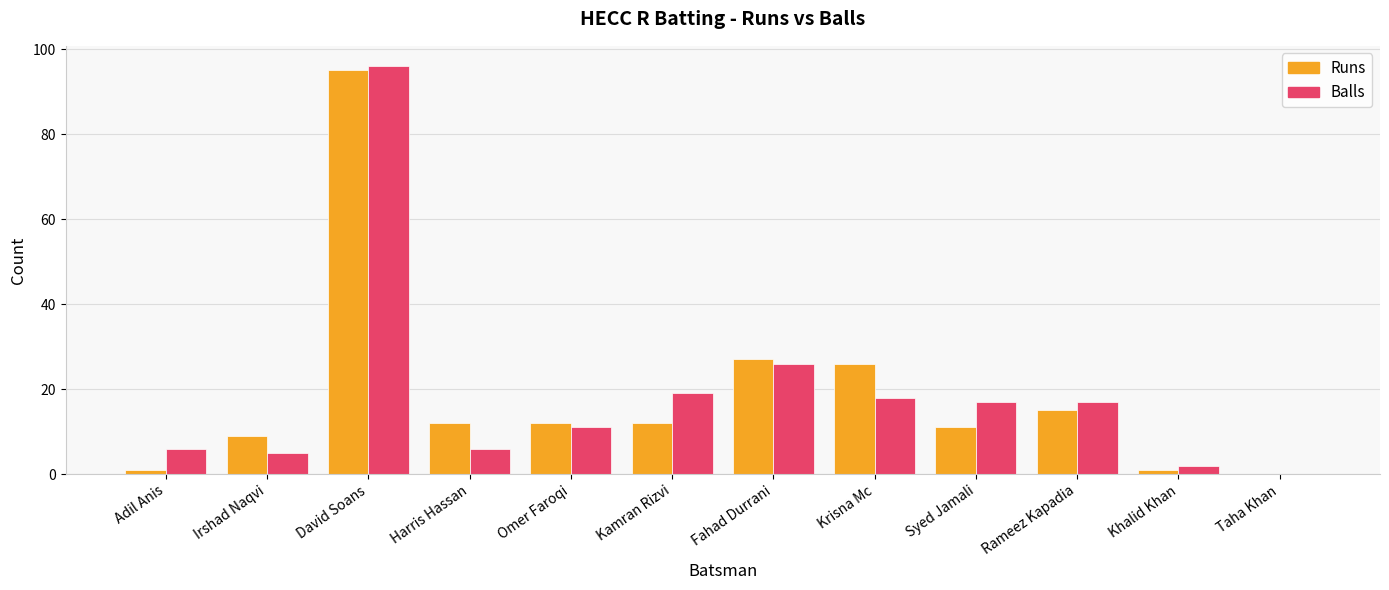

Reading left to right, list all the values displayed in this chart.

Runs: Adil Anis=1	Irshad Naqvi=9	David Soans=95	Harris Hassan=12	Omer Faroqi=12	Kamran Rizvi=12	Fahad Durrani=27	Krisna Mc=26	Syed Jamali=11	Rameez Kapadia=15	Khalid Khan=1	Taha Khan=0
Balls: Adil Anis=6	Irshad Naqvi=5	David Soans=96	Harris Hassan=6	Omer Faroqi=11	Kamran Rizvi=19	Fahad Durrani=26	Krisna Mc=18	Syed Jamali=17	Rameez Kapadia=17	Khalid Khan=2	Taha Khan=0